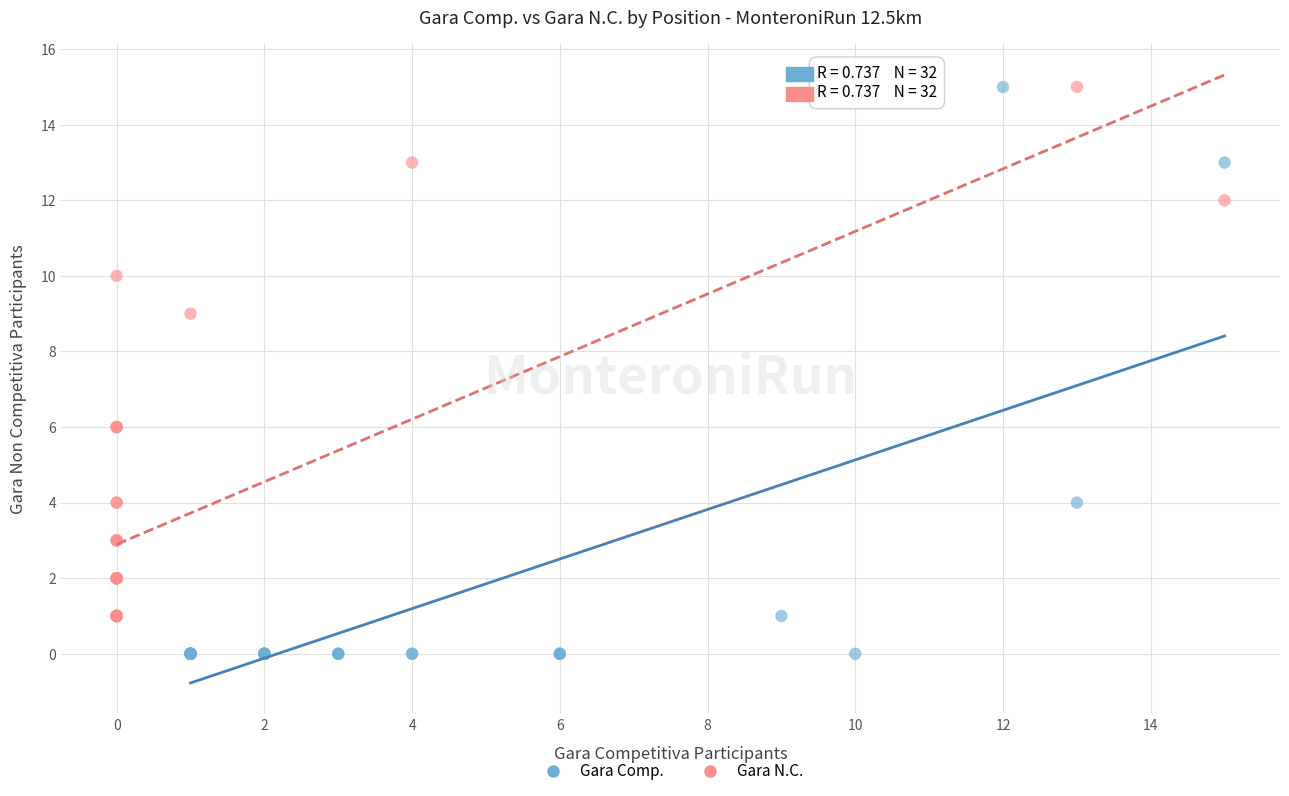

Which series contains the lowest Y value?

Gara Comp.